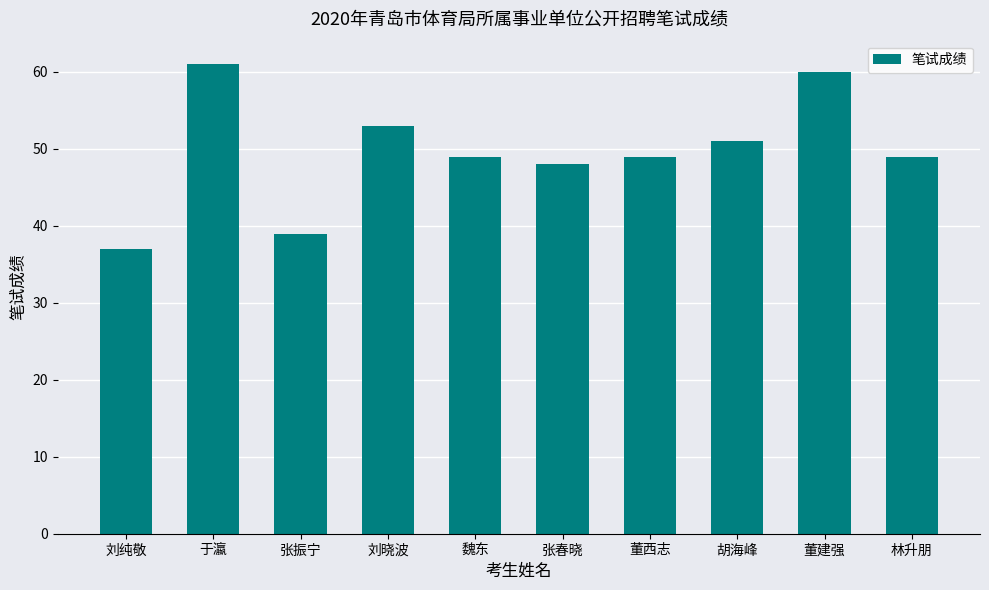

Are the bars horizontal?

No